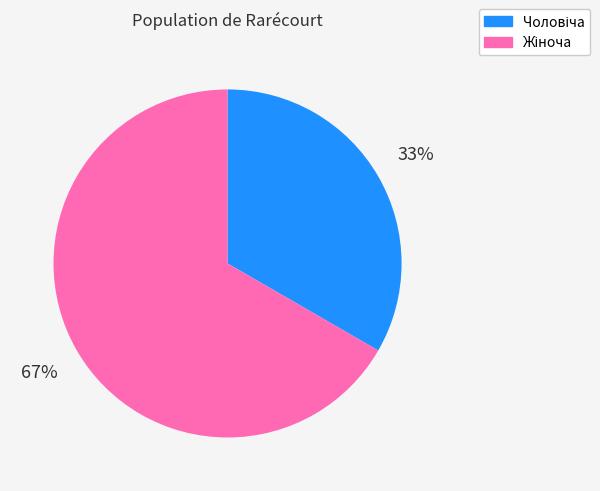

Is there a majority slice in this chart?

Yes